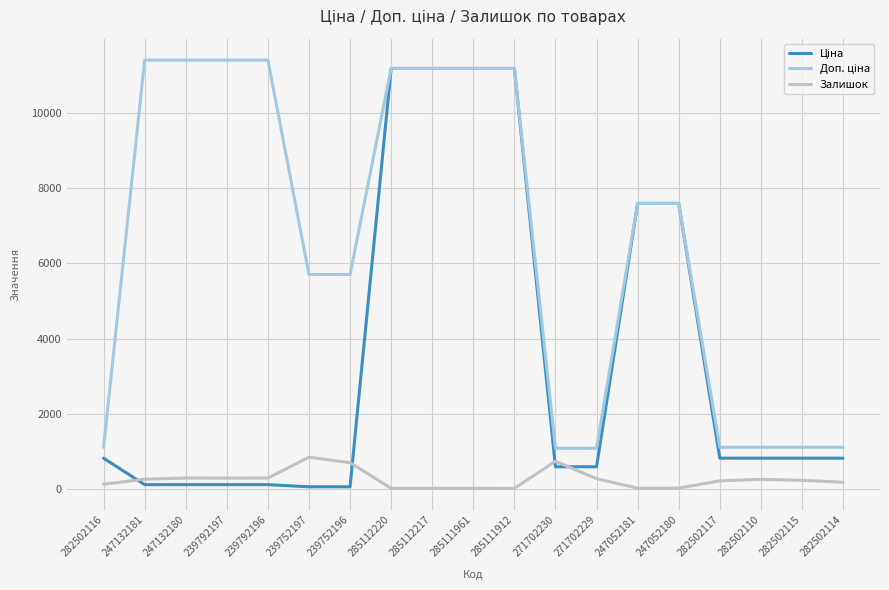

What is the maximum value shown in the chart?

11410.0